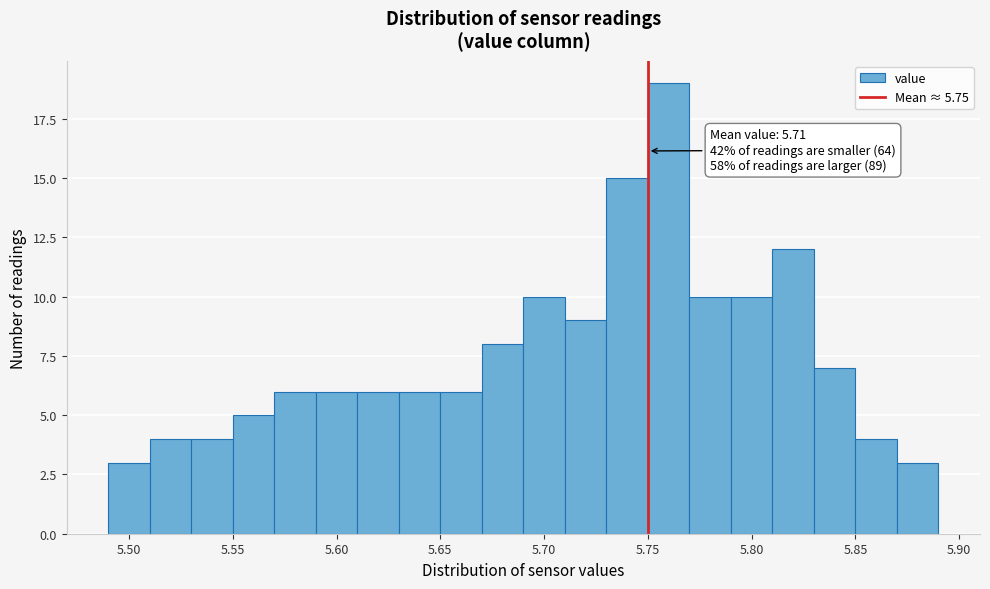

Which range on the x-axis has the tallest bar?

5.75 to 5.77